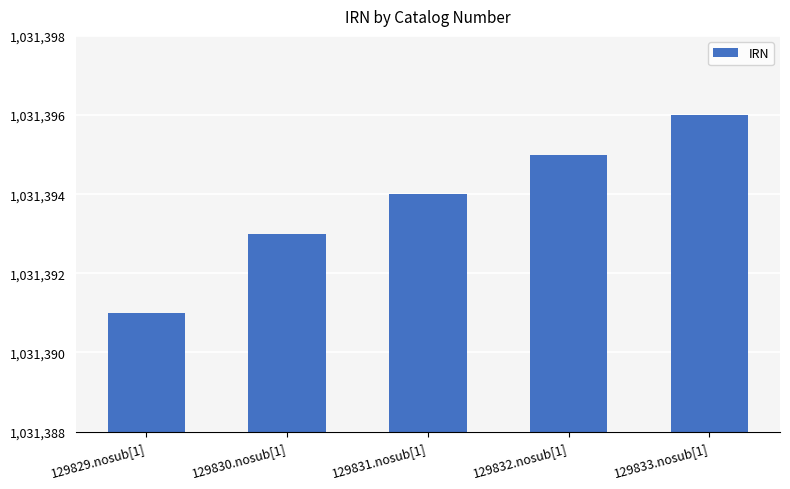

Read the value at 129831.nosub[1].

1031394